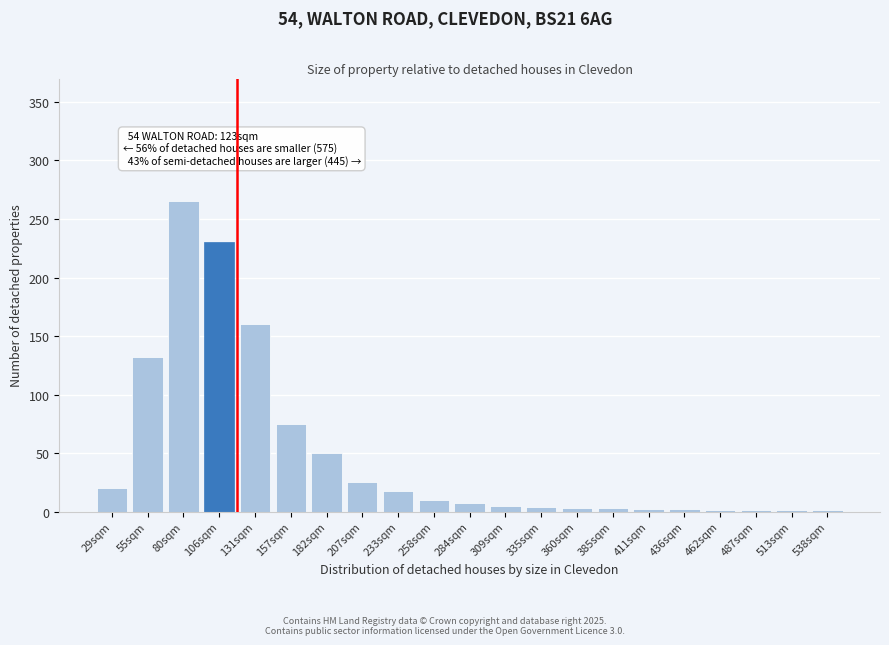

Which category has the highest value across all series?

80sqm